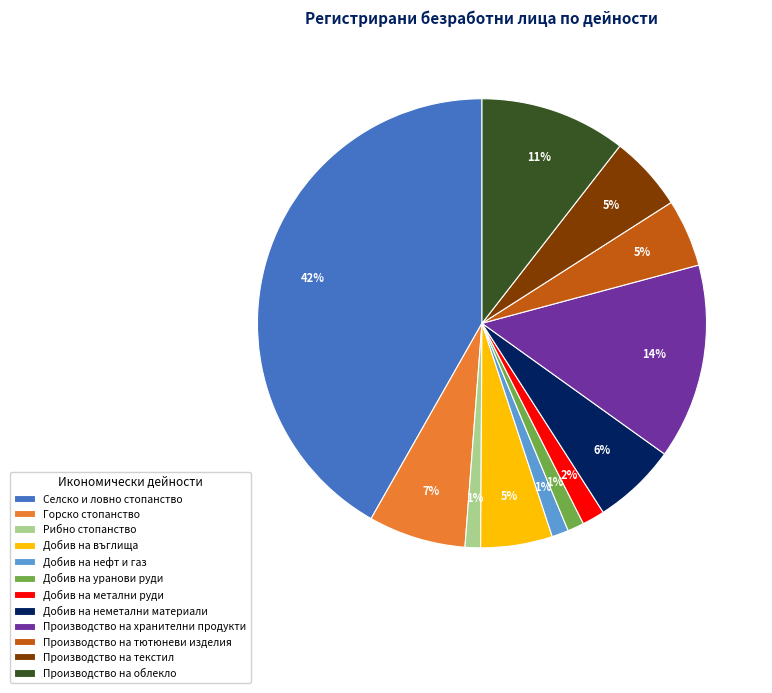

How many segments does this pie chart have?

12